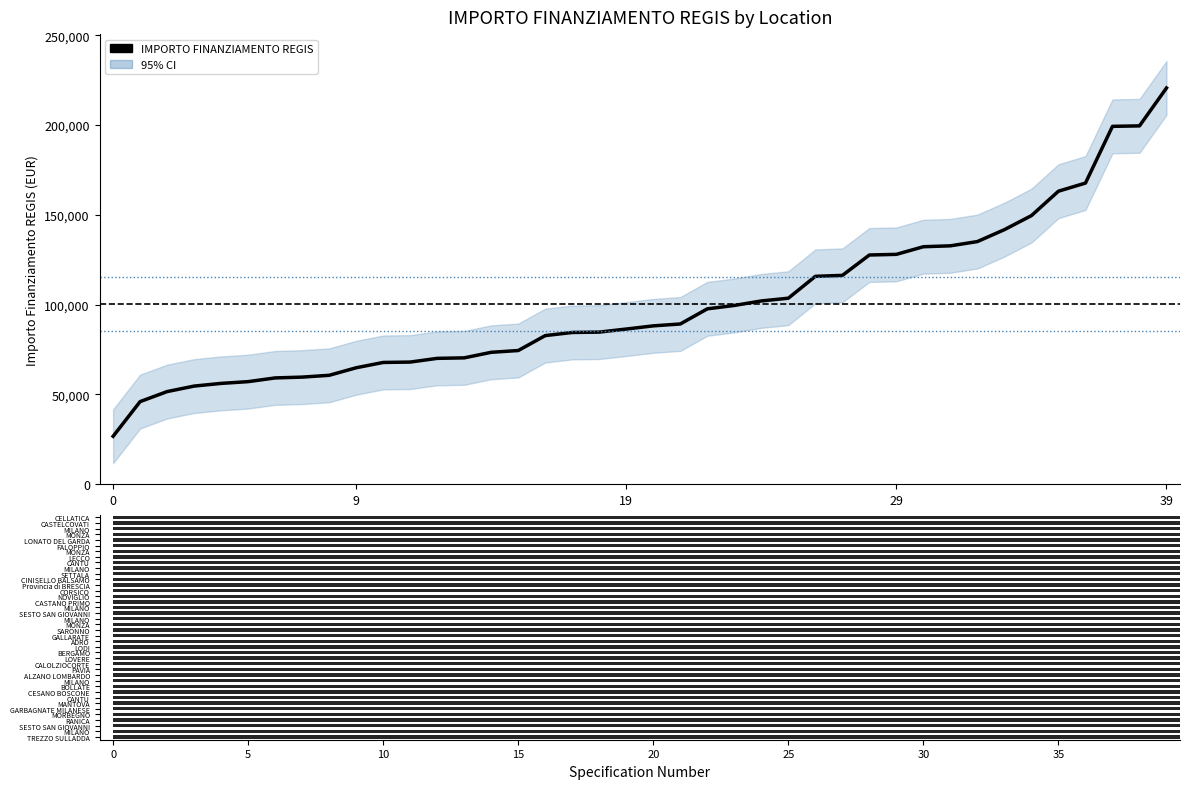

Where is the data nearest to the value 123696?

28